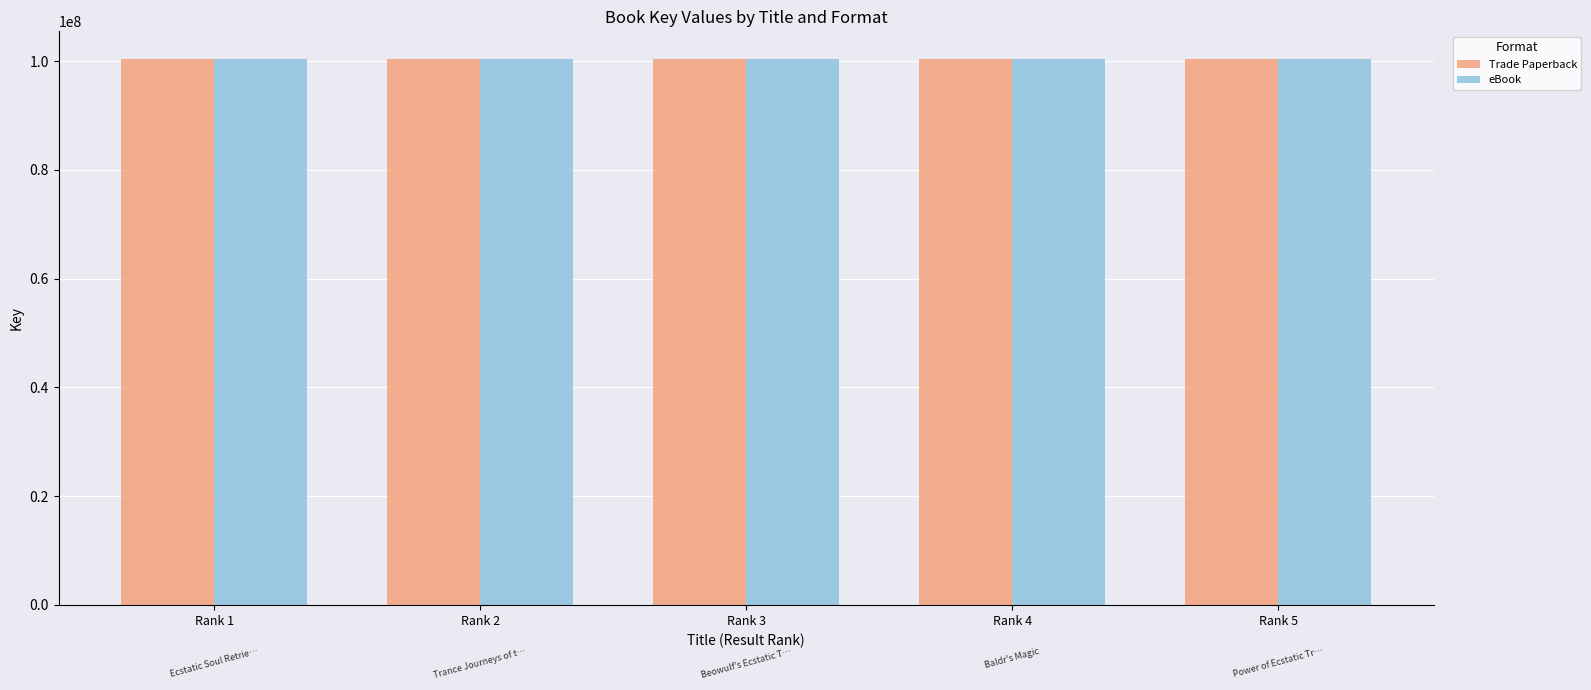

What is the average value of the eBook series?

100437175